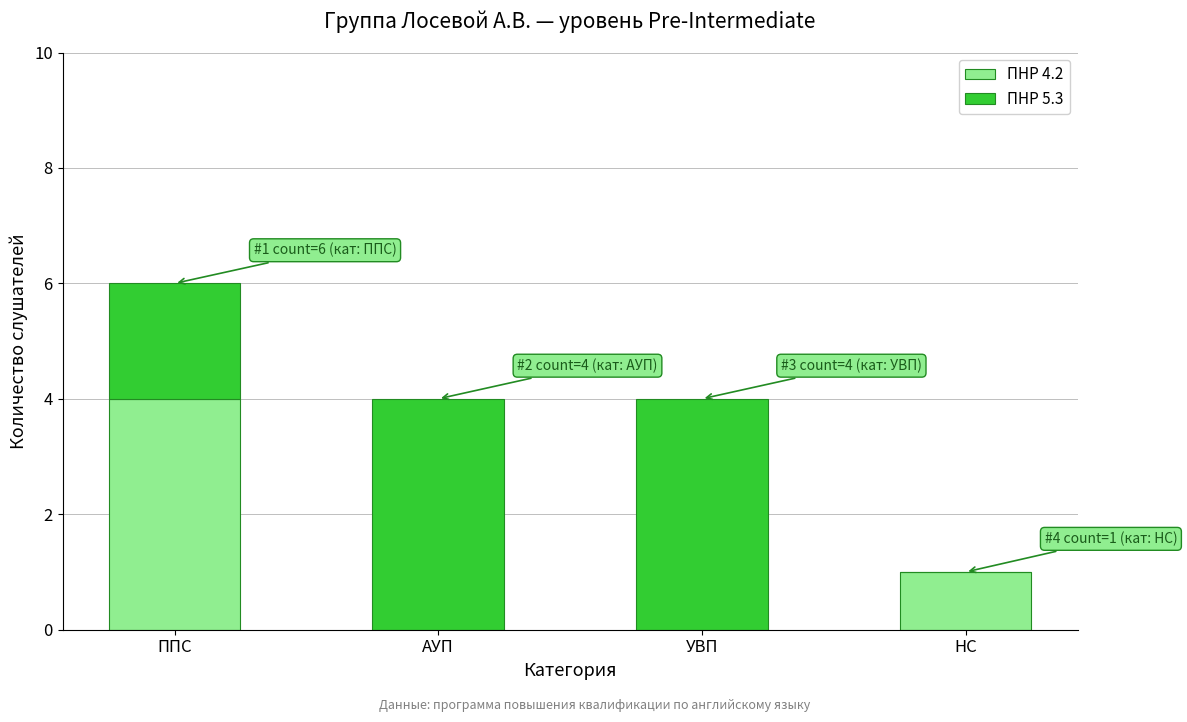

At which category is the sum across all series the highest?

ППС